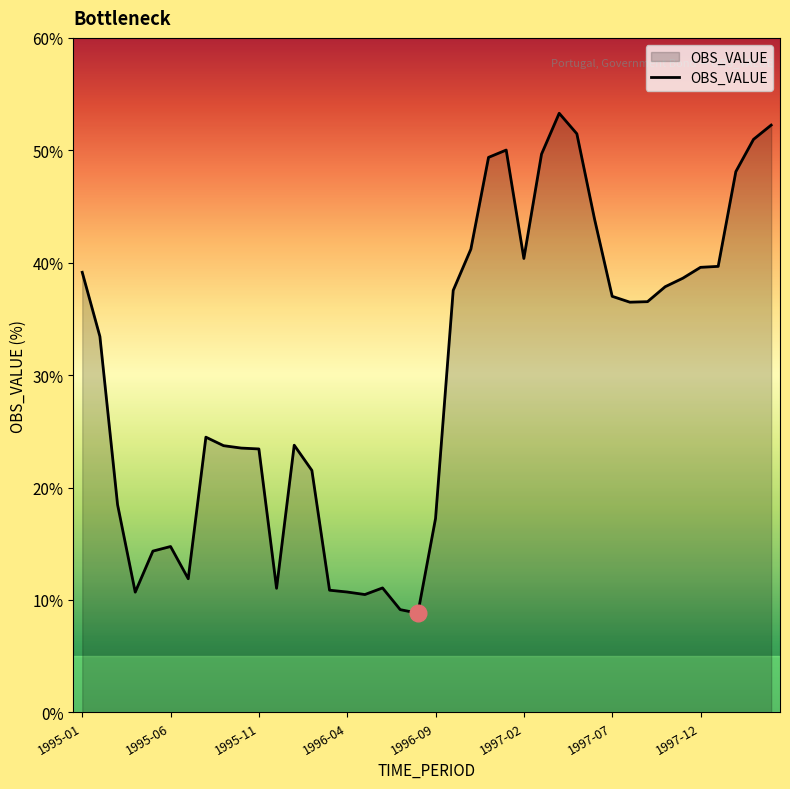

What is the difference between the maximum and minimum values?

44.5